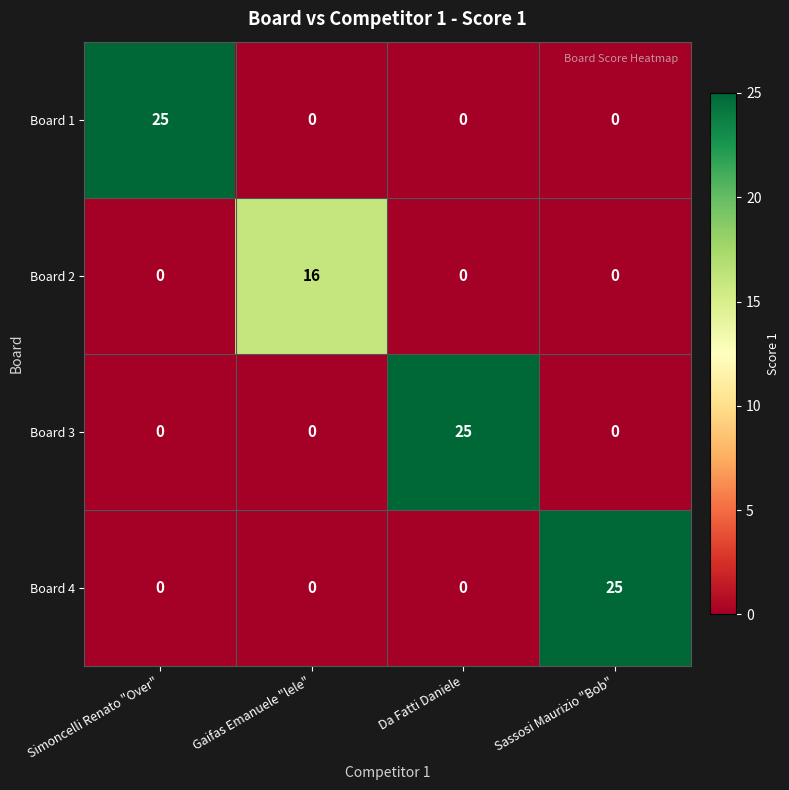

What is the maximum value for Board 1?

25